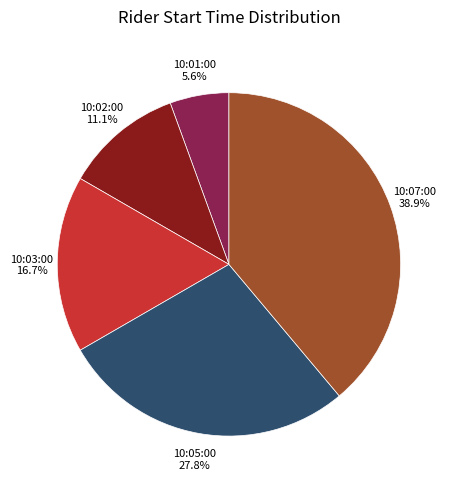

Is there a majority slice in this chart?

No